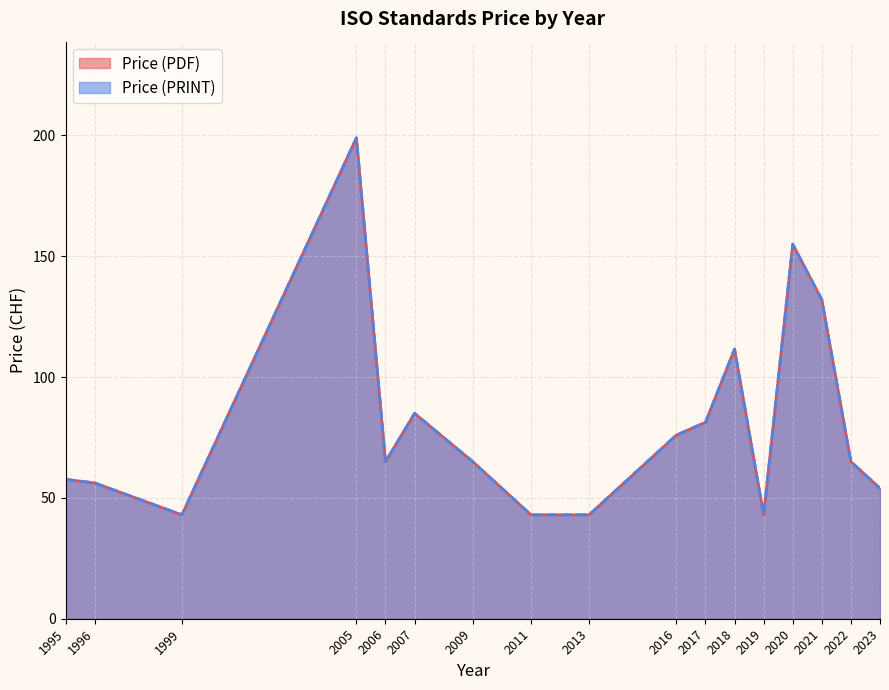

What are all the series names shown in the legend?

Price (PDF), Price (PRINT)